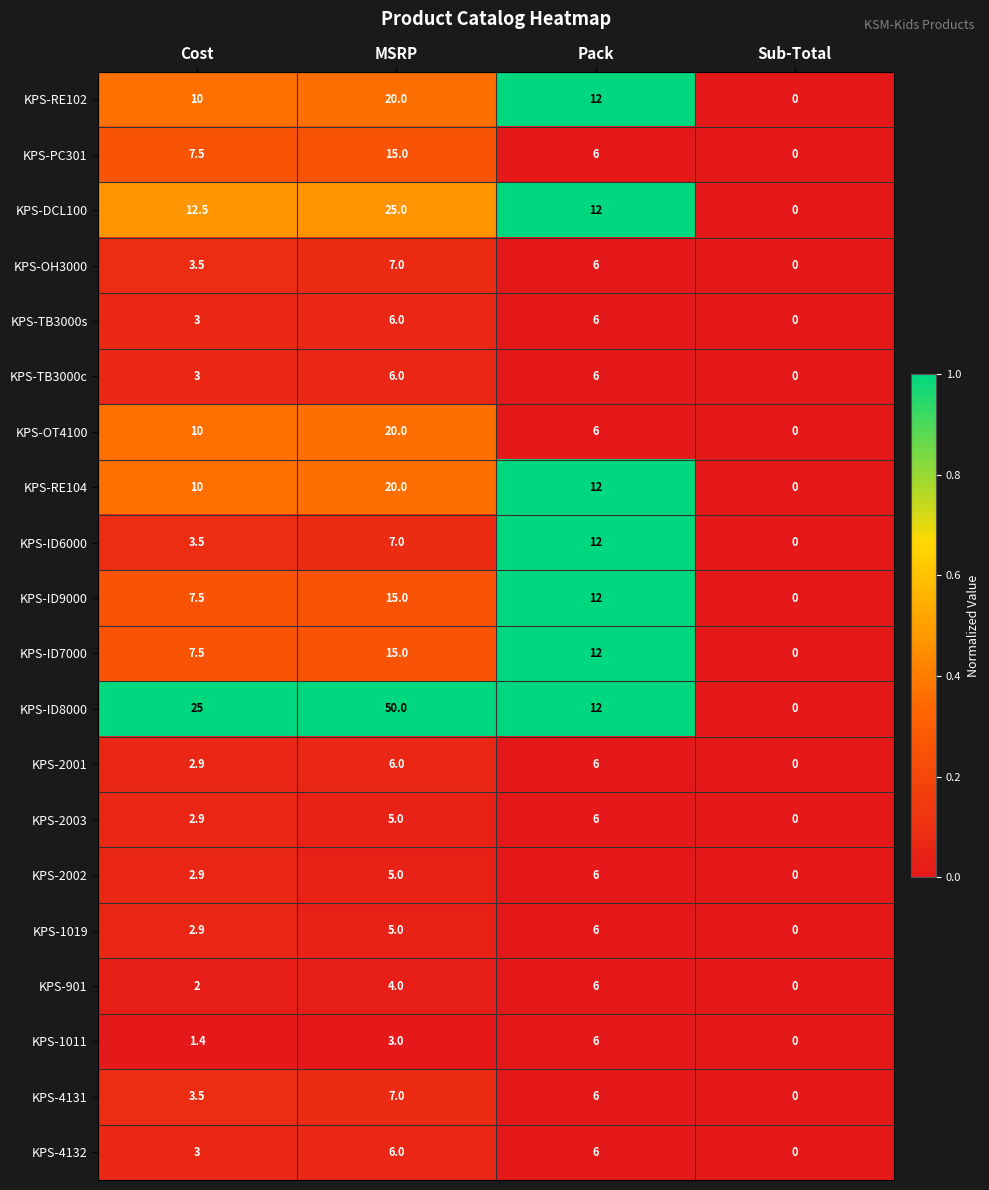

Is the value of KPS-4131 at Pack greater than the value of KPS-1019 at Cost?

Yes